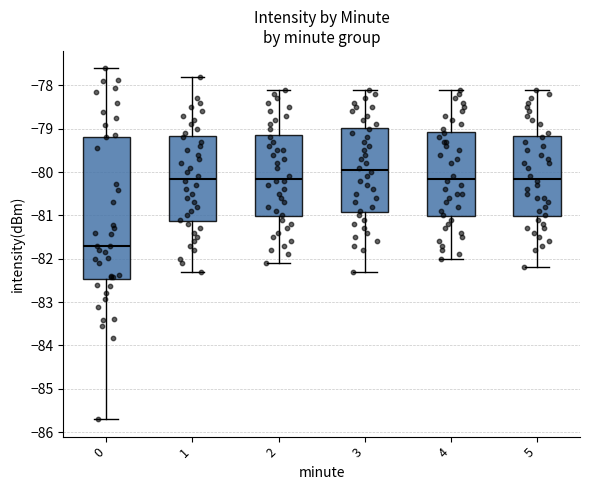

Which box is the tallest, from its lower edge to its upper edge?

0